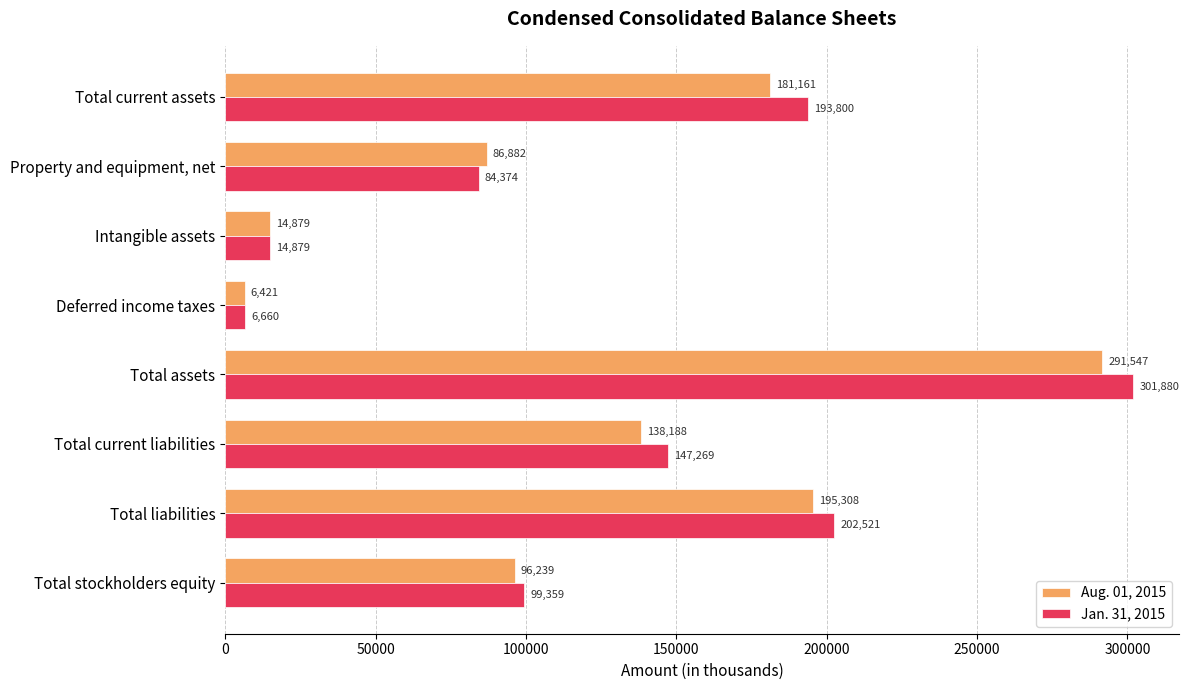

Which series changed the most between Total current assets and Property and equipment, net?

Jan. 31, 2015